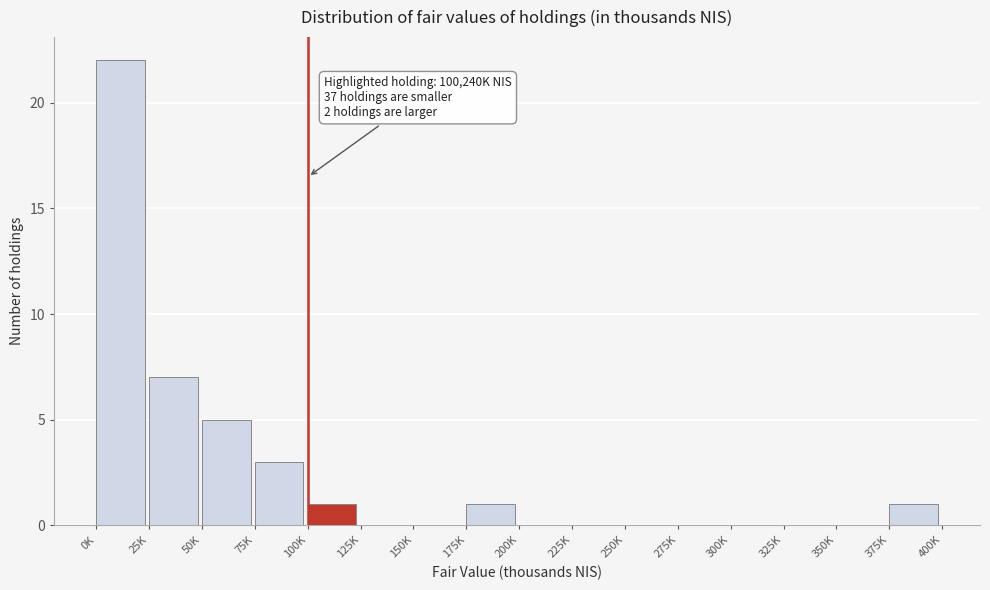

Reading left to right, list all the values displayed in this chart.

0K=22	25K=7	50K=5	75K=3	100K=1	125K=0	150K=0	175K=1	200K=0	225K=0	250K=0	275K=0	300K=0	325K=0	350K=0	375K=1